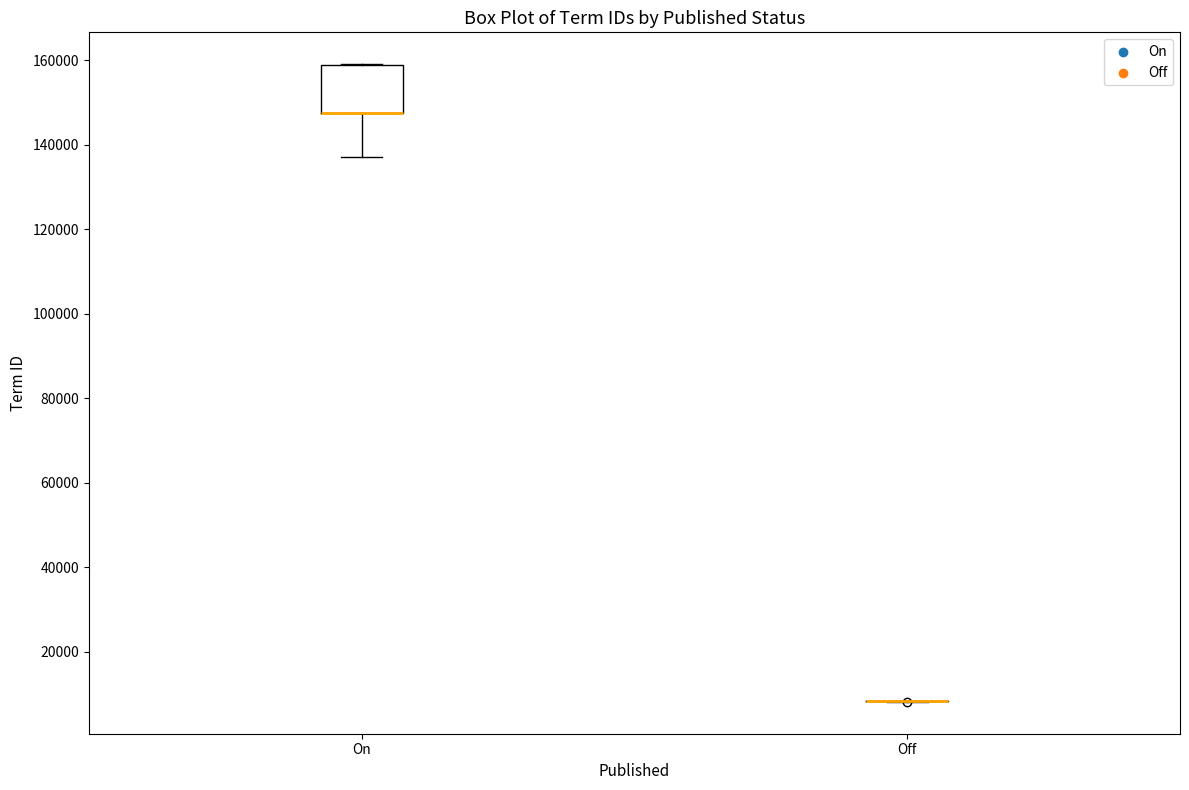

Which box is the tallest, from its lower edge to its upper edge?

On